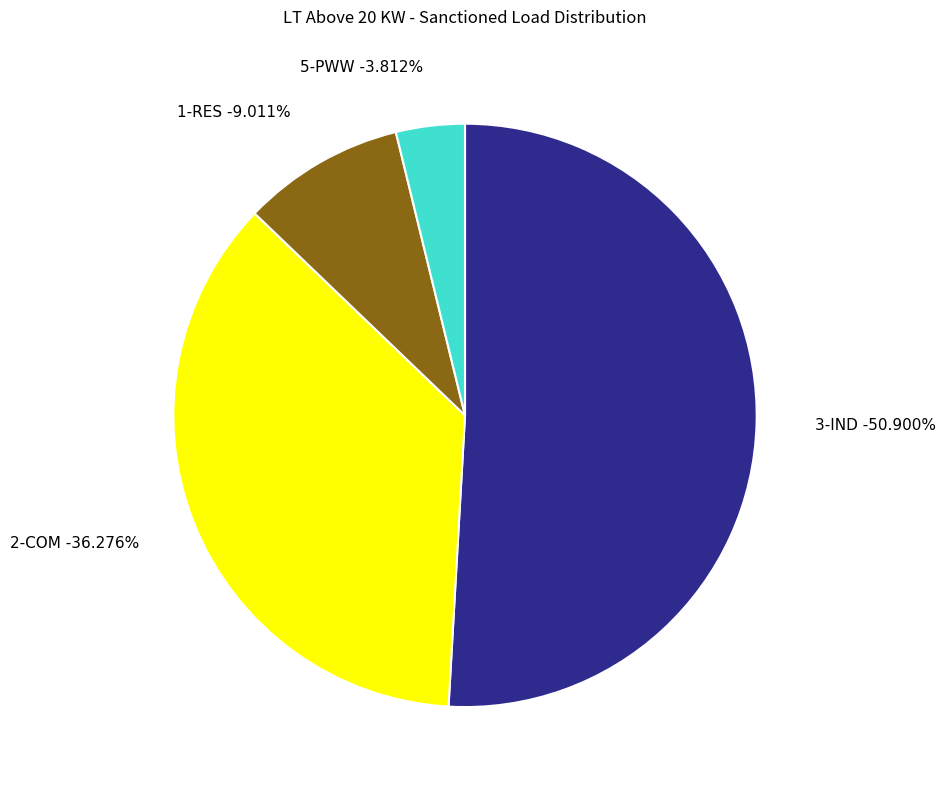

True or false: 2-COM (25 KW) accounts for 16% of the total.

False